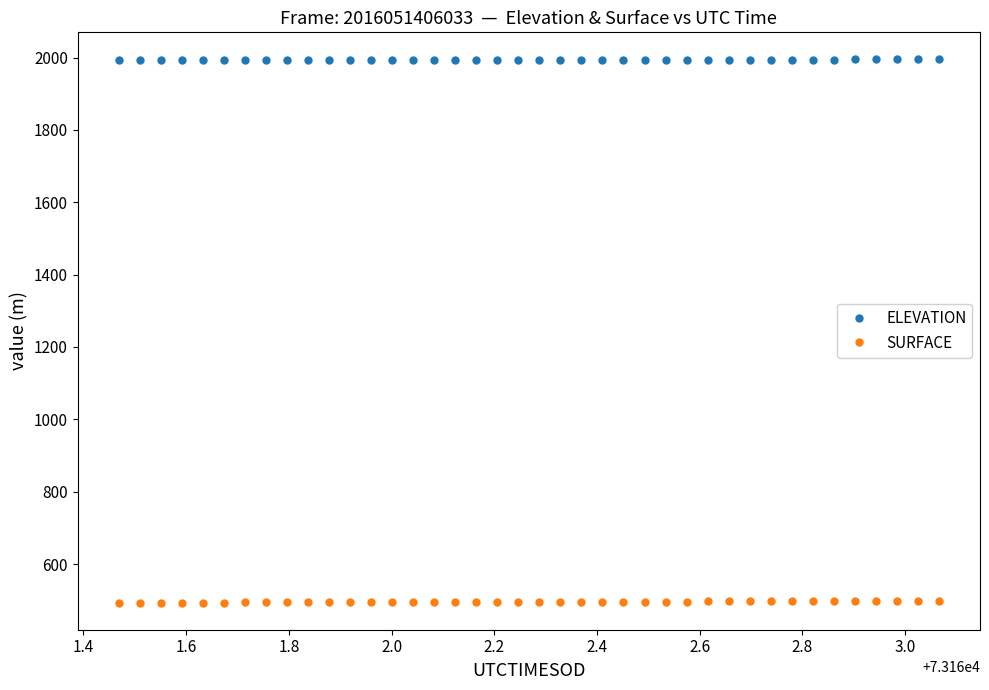

List the series in order of their overall mean, highest first.

ELEVATION, SURFACE